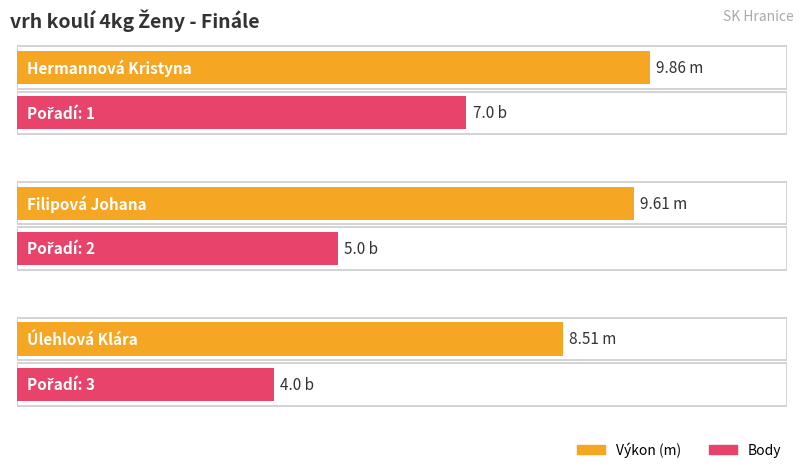

What is the difference between the highest and lowest values at Úlehlová Klára?

4.5